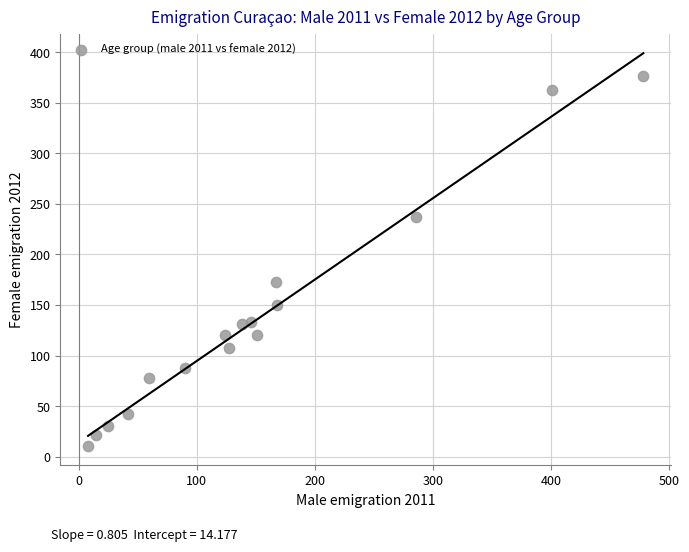

What is the range of Y values (max minus min)?

365